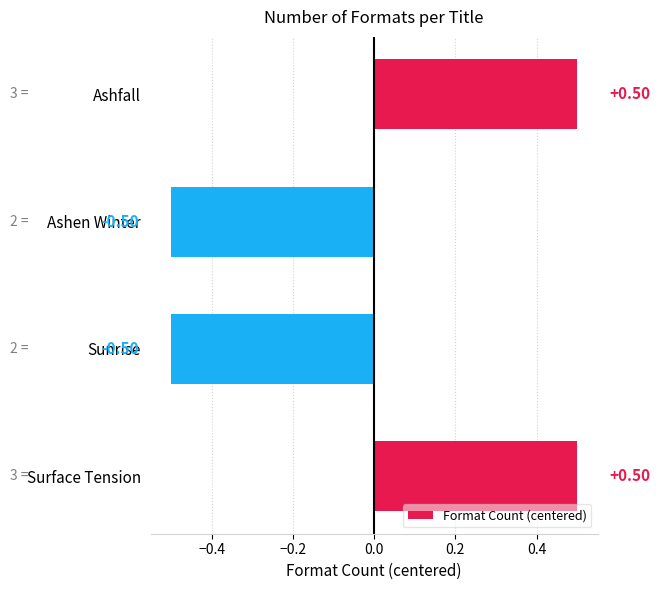

Are the bars grouped side by side (vs. stacked)?

No